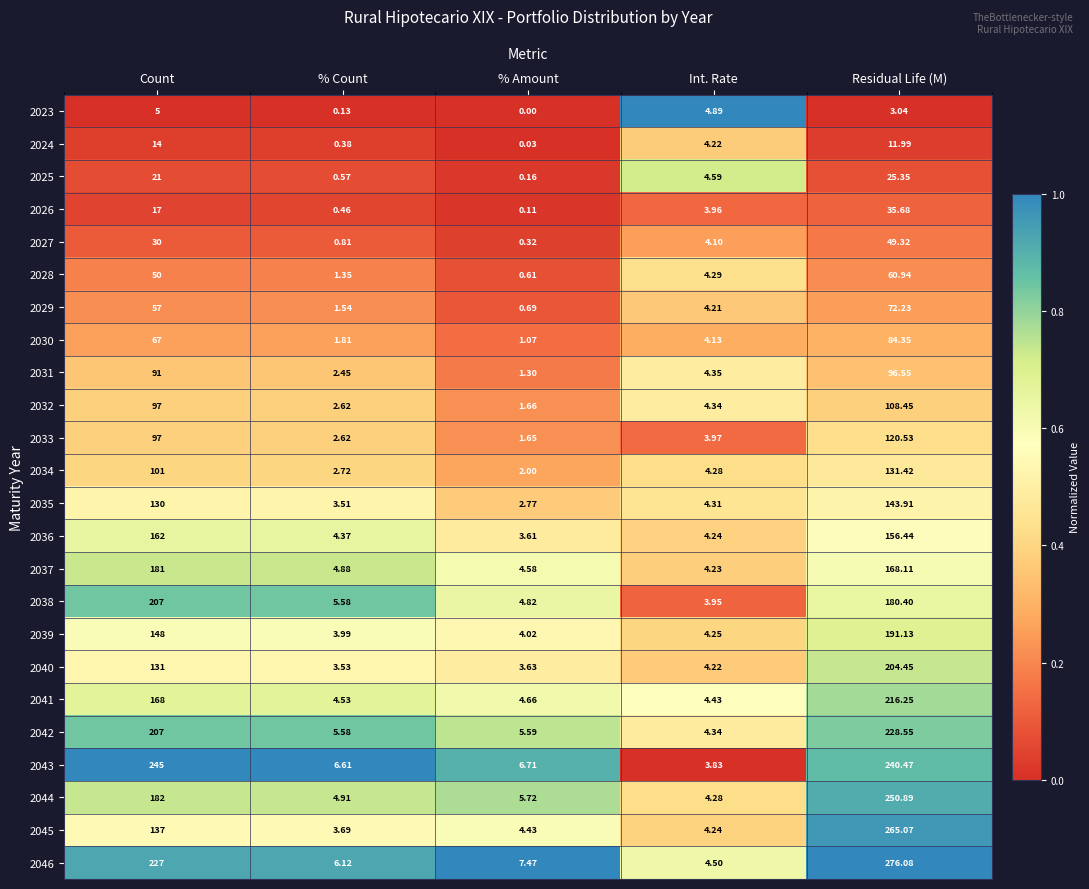

Is the value of 2036 at % Count greater than the value of 2040 at % Amount?

Yes